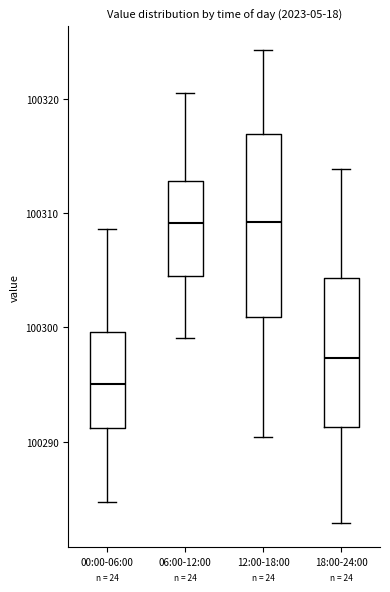

Reading left to right, transcribe this box plot: for each box, give where its median line is, the range the box spans, and where its two whiskers end, as read against the y-axis. The values are not printed on the chart, so give them approximately, as read against the axis.

00:00-06:00: median 100295, box 100291 to 100300, whiskers 100285 to 100309
06:00-12:00: median 100309, box 100304 to 100313, whiskers 100299 to 100321
12:00-18:00: median 100309, box 100301 to 100317, whiskers 100290 to 100324
18:00-24:00: median 100297, box 100291 to 100304, whiskers 100283 to 100314